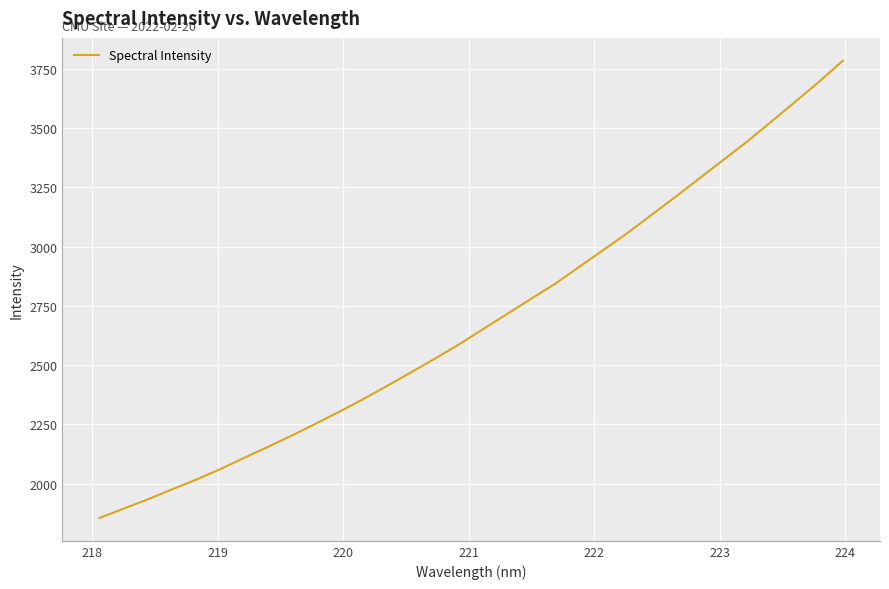

What is the difference between the maximum and minimum values?

1928.6